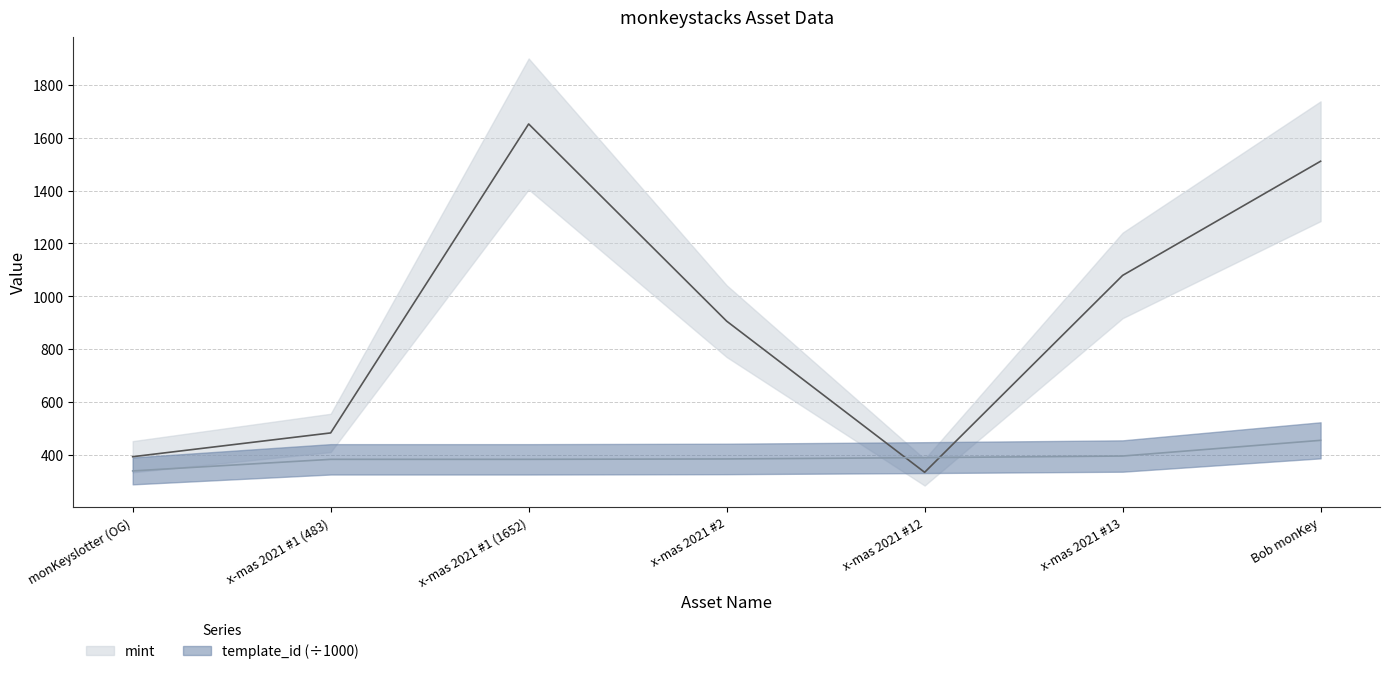

Where do mint and template_id first cross each other?

x-mas 2021 #2 and x-mas 2021 #12